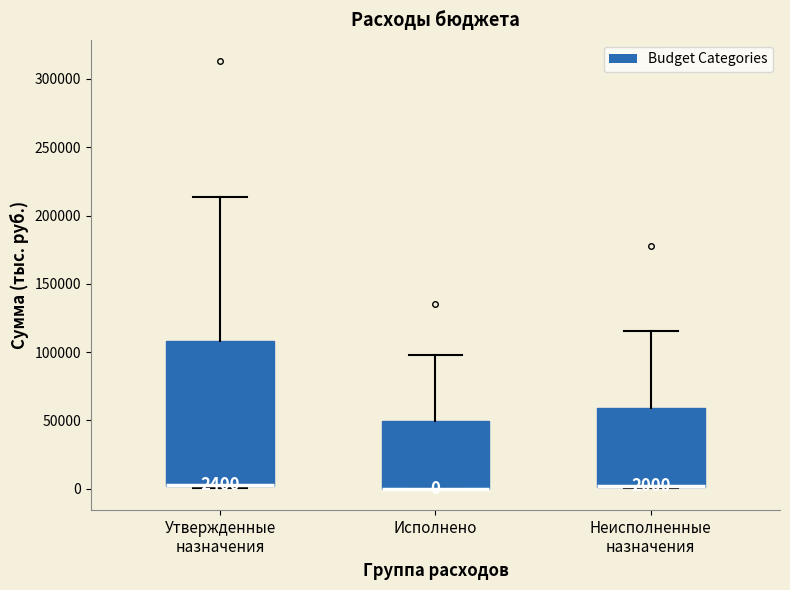

Comparing the boxes themselves (not the whiskers), which one is the tallest?

Утвержденные назначения